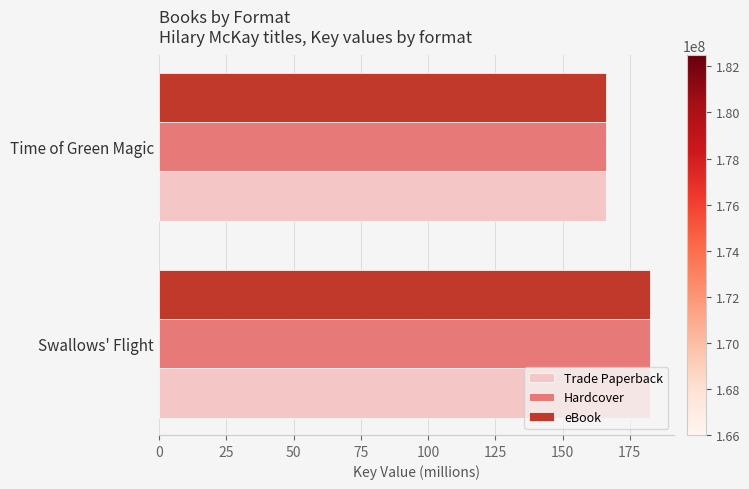

How many values in the Hardcover series are below 182?

1